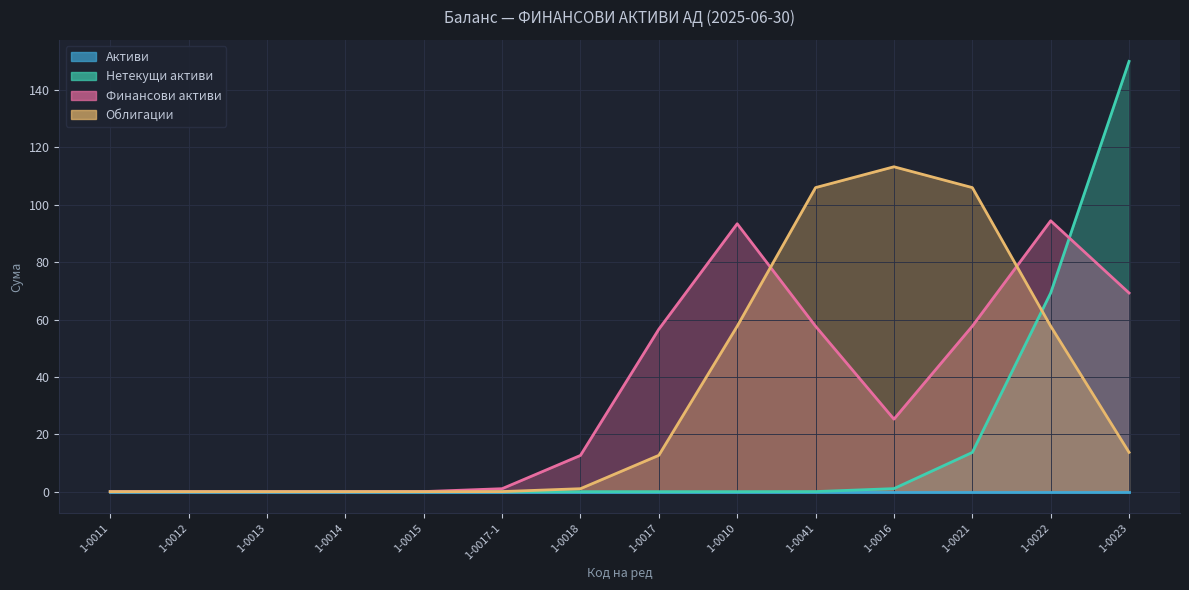

How many lines are shown in the chart?

4